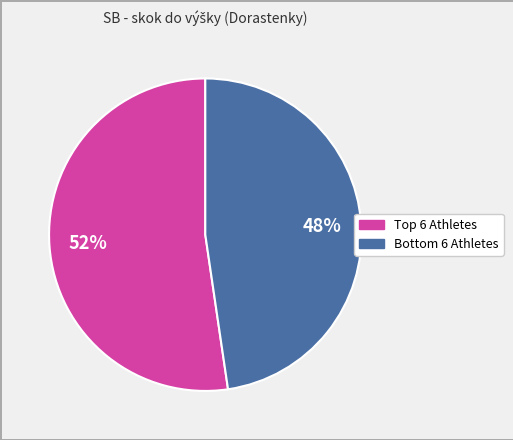

To the nearest percent, what is the average slice percentage?

50%